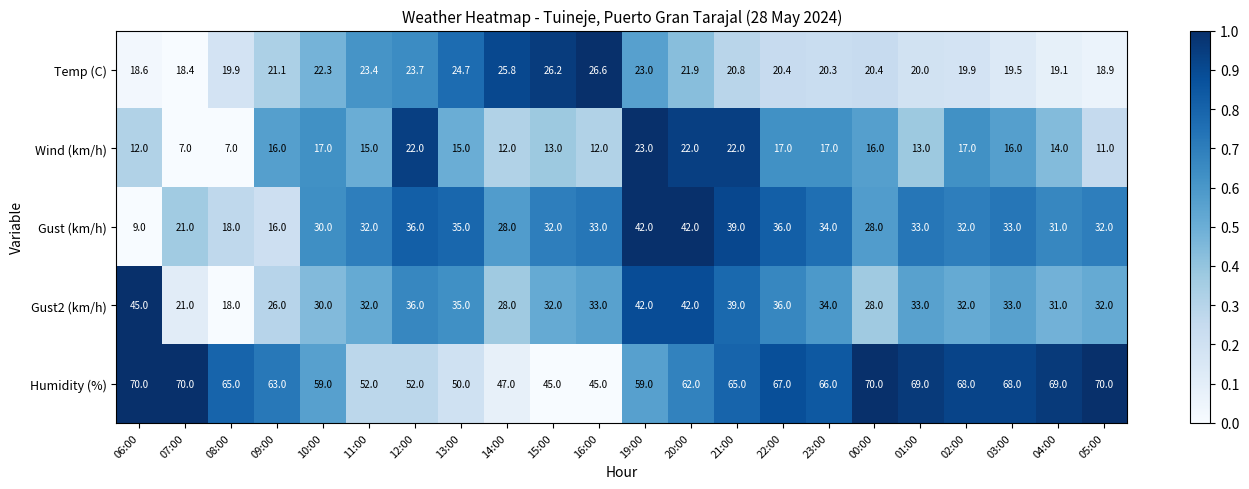

What is the difference between the maximum and minimum values in the Wind (km/h) series?

16.0